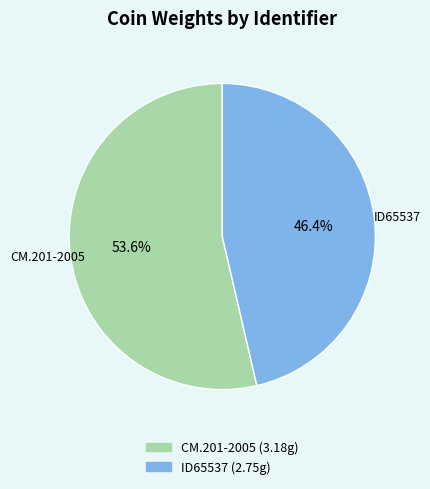

Rank the categories by value from lowest to highest.

ID65537, CM.201-2005